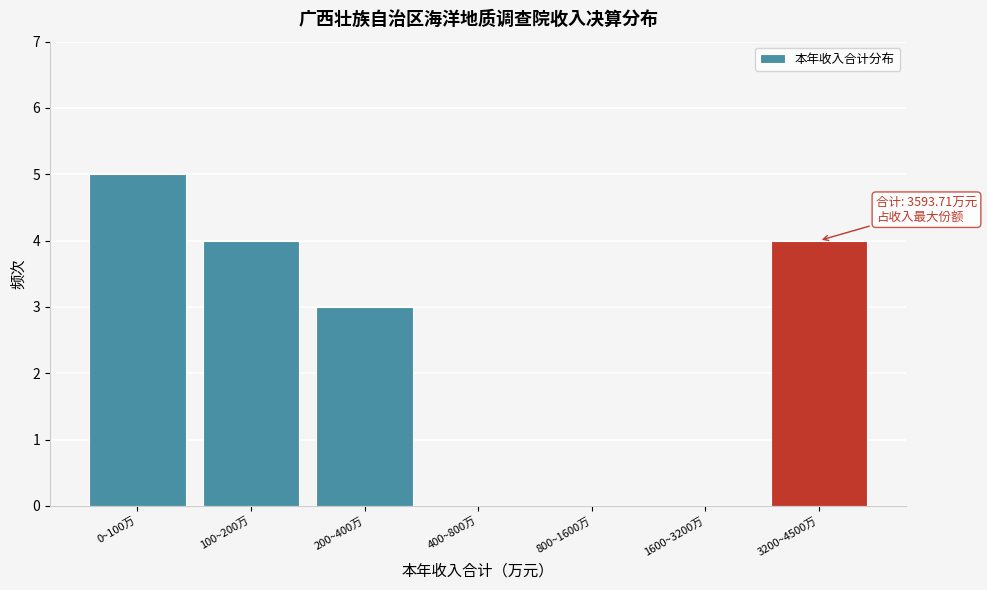

Reading right to left, extract all data points from this chart.

3200~4500万=4	1600~3200万=0	800~1600万=0	400~800万=0	200~400万=3	100~200万=4	0~100万=5